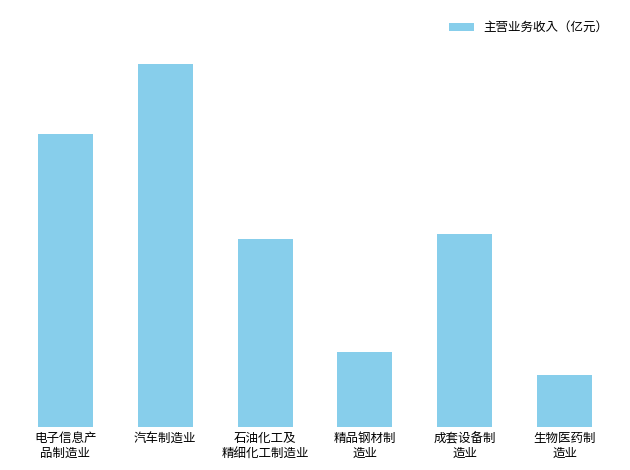

The chart shows a value of 6730.1 at 电子信息产
品制造业. True or false?

True